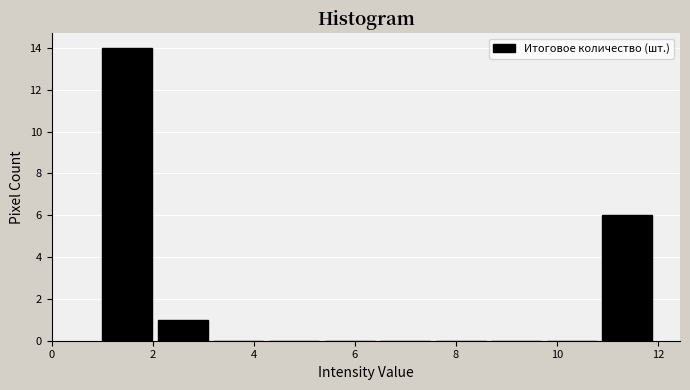

Reading left to right, list every bar in this chart as the range it spans on the x-axis followed by its height. Neither the bar edges nor the heights are printed on the chart, so give them approximately, as read against the axes.

1.0 to 2.1: 14
2.1 to 3.2: 1
3.2 to 4.3: 0
4.3 to 5.4: 0
5.4 to 6.5: 0
6.5 to 7.6: 0
7.6 to 8.7: 0
8.7 to 9.8: 0
9.8 to 10.9: 0
10.9 to 12.0: 6